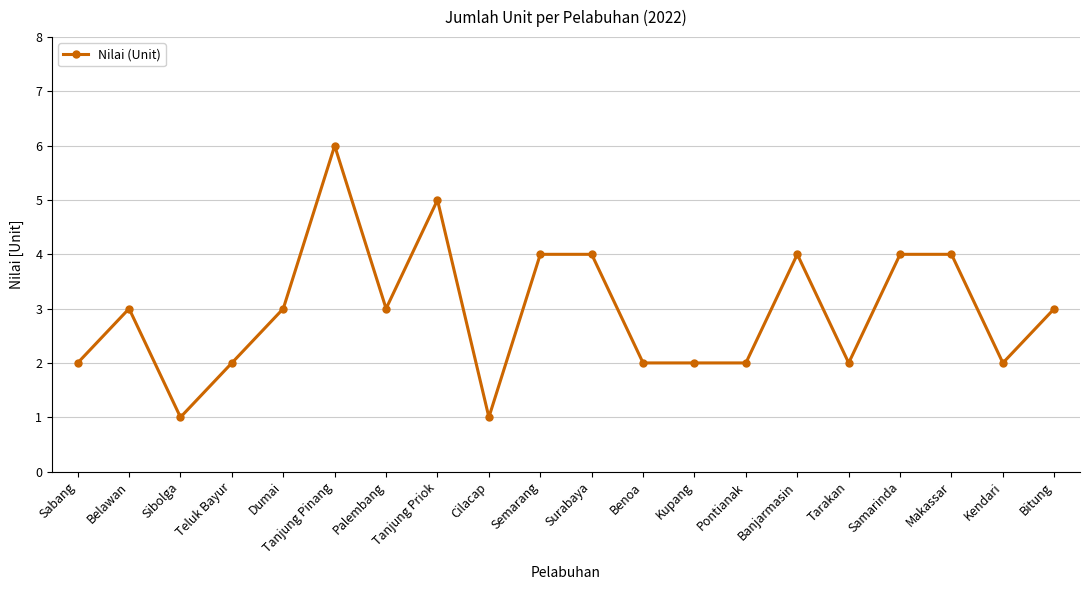

Reading left to right, transcribe all the data shown in this chart.

2	3	1	2	3	6	3	5	1	4	4	2	2	2	4	2	4	4	2	3